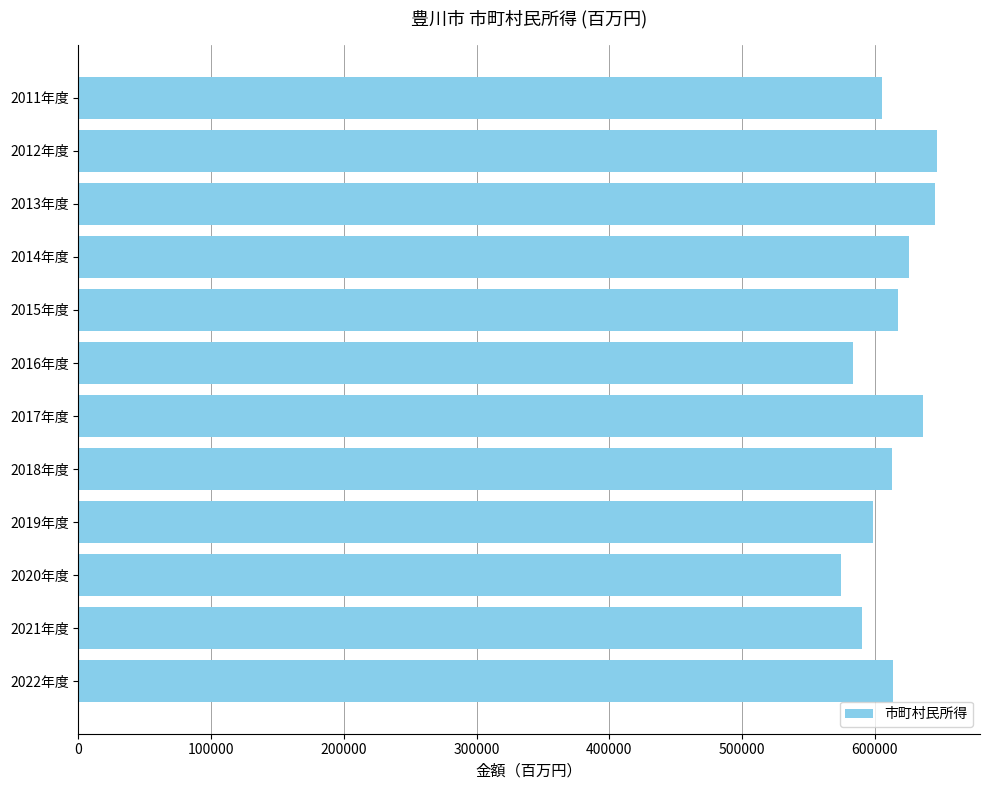

What is the greatest value displayed?

647128